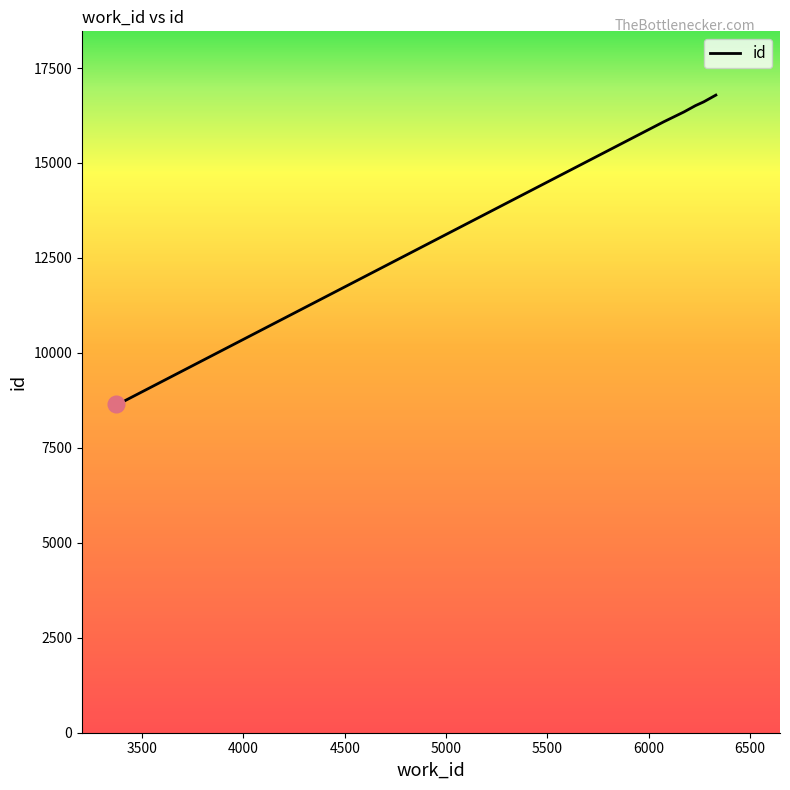

What is the minimum value shown in the chart?

8648